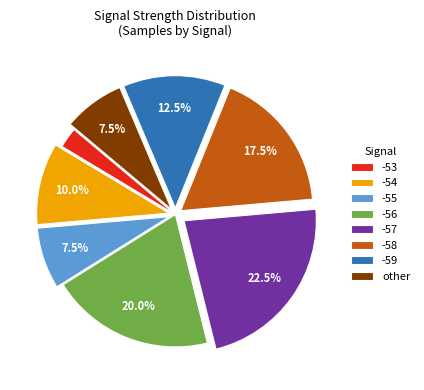

Is the sum of -57 and -54 greater than half?

No